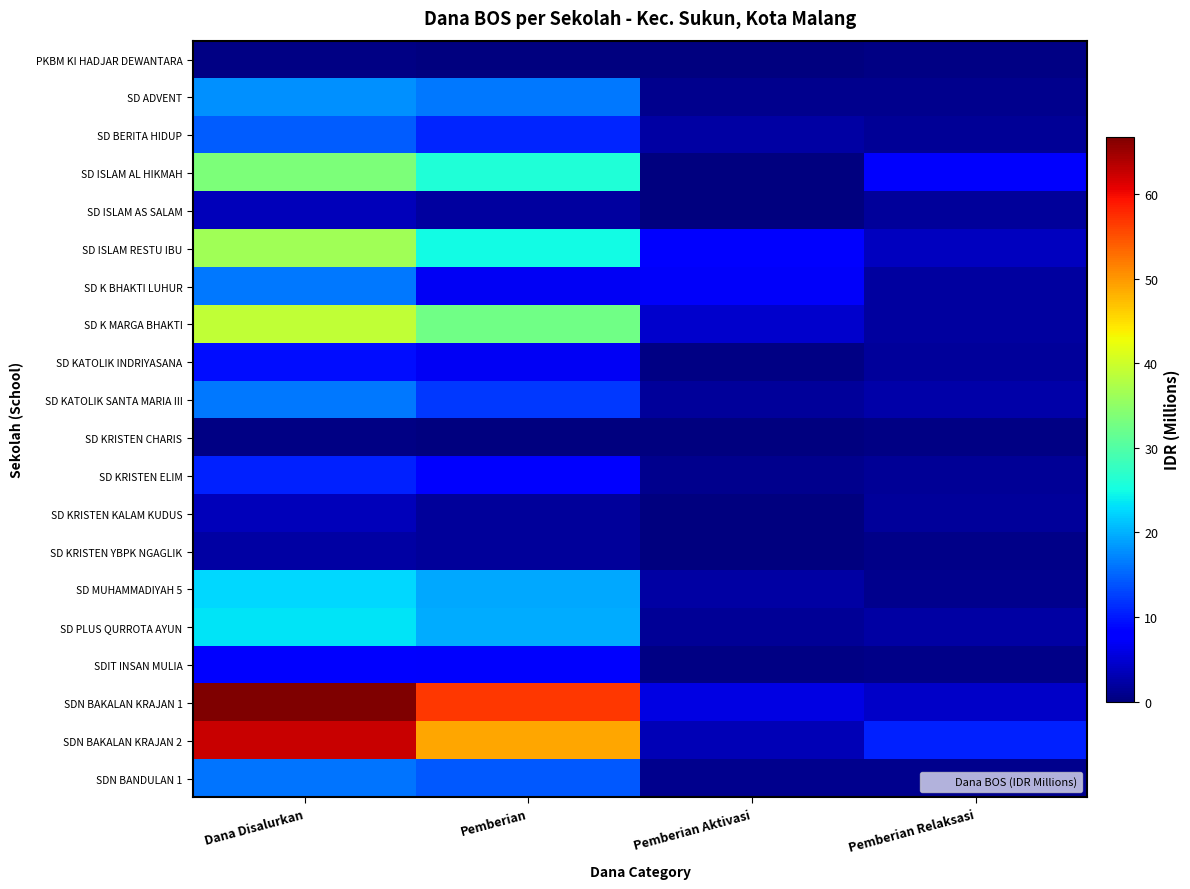

Which series changed the most between Dana Disalurkan and Pemberian?

SDN BAKALAN KRAJAN 2